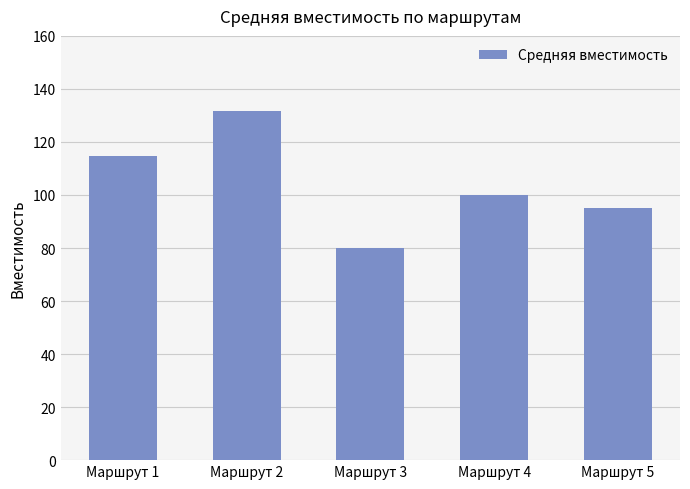

What is the value of the 1st bar from the left?

114.7